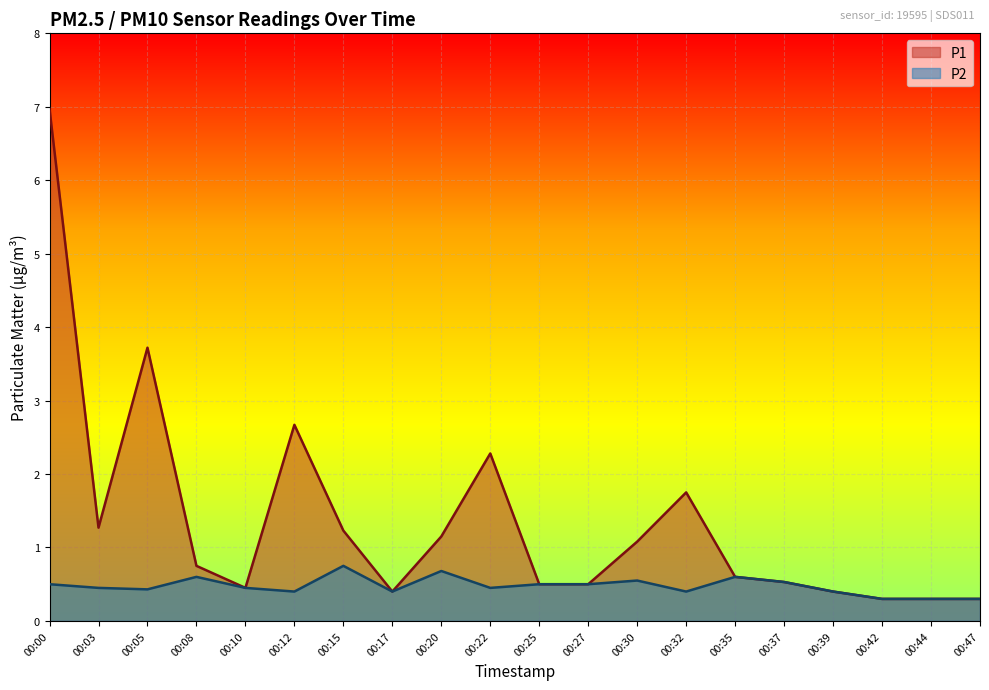

Where is P1 nearest to the value 3?

00:12